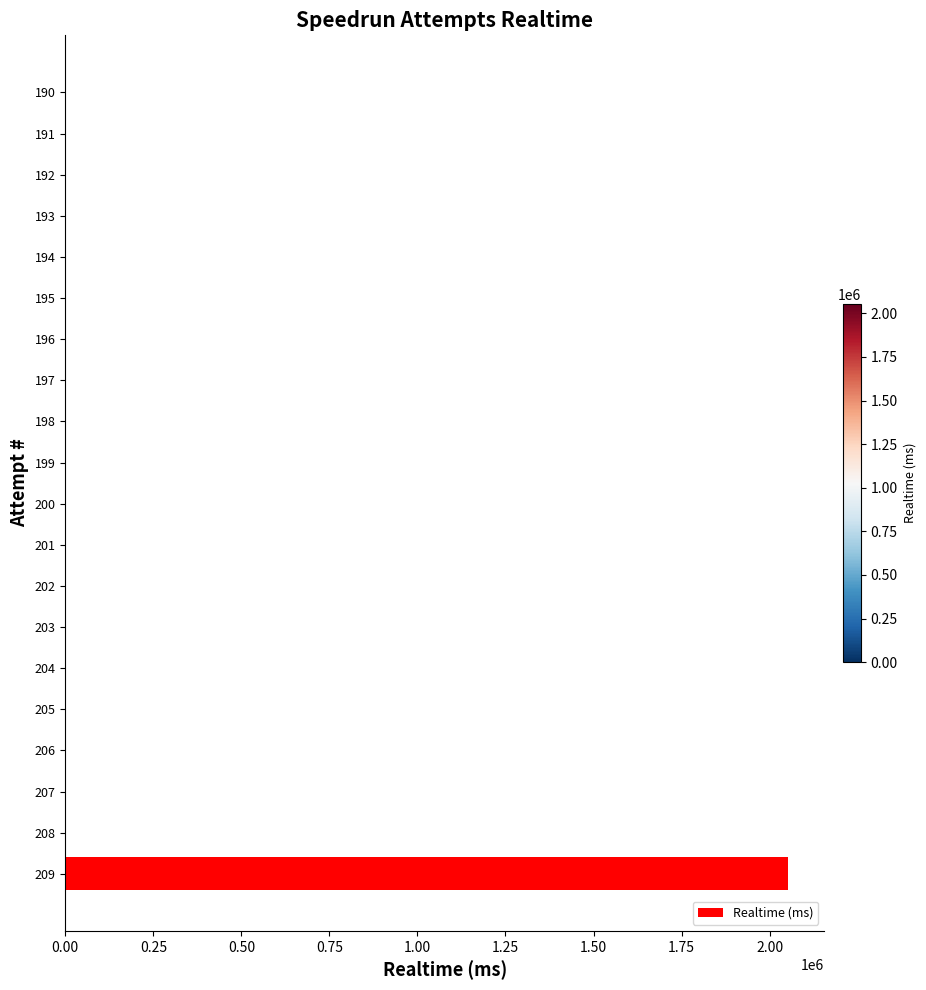

What is the sum of all values?

2053179